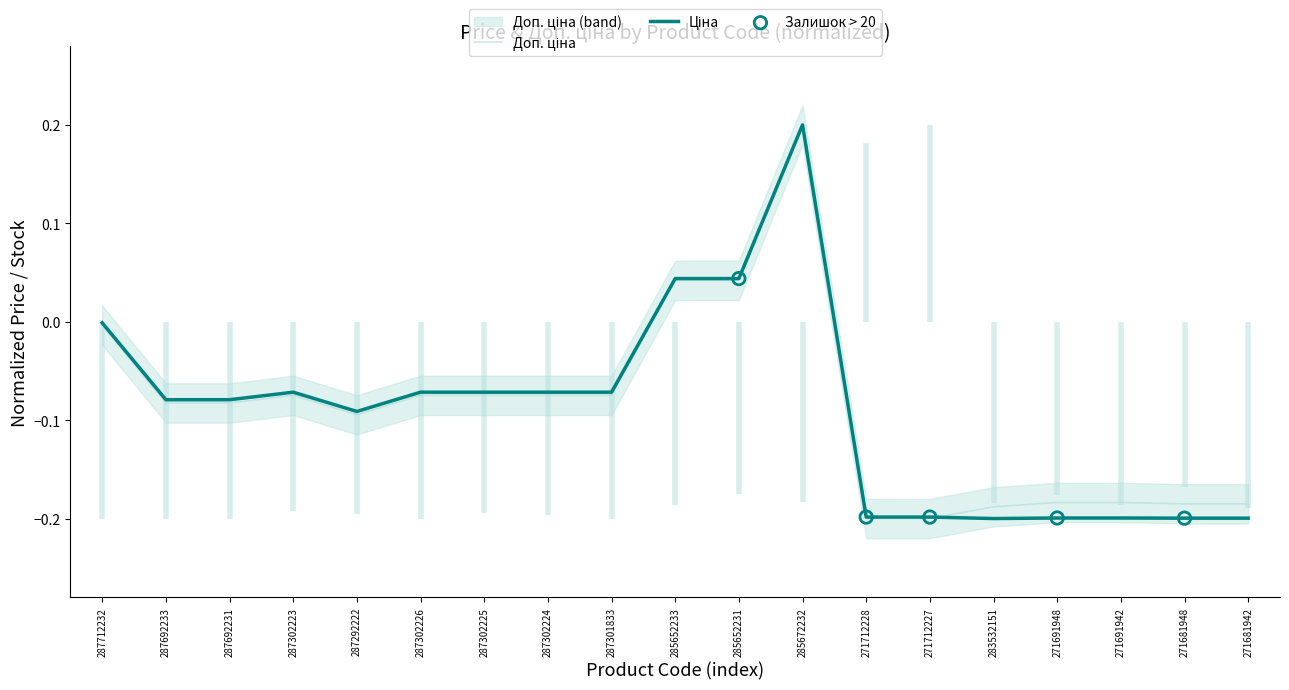

Which series contains the lowest Y value?

Ціна